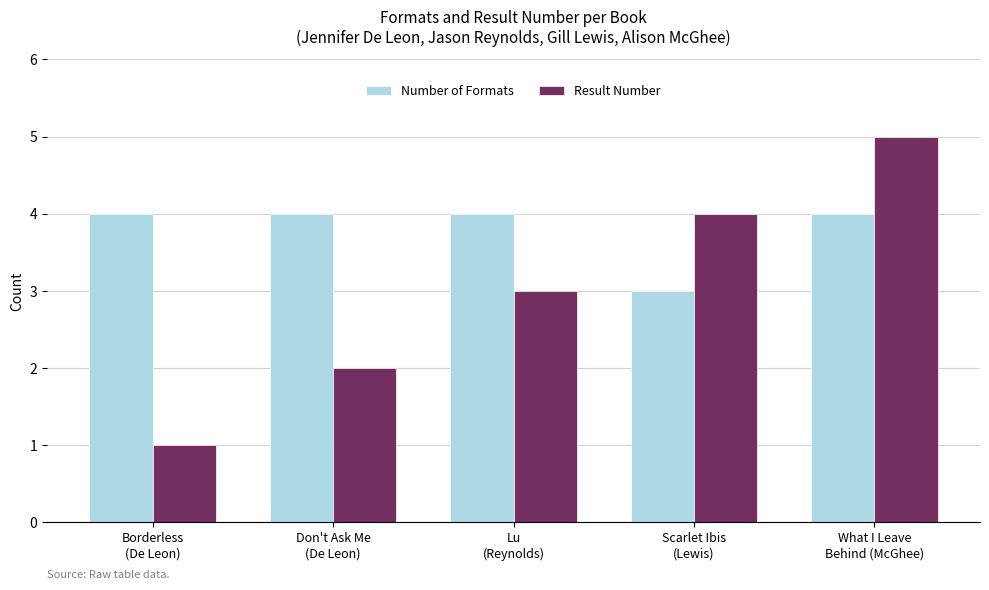

Reading left to right, transcribe all the data shown in this chart.

Number of Formats: 4	4	4	3	4
Result Number: 1	2	3	4	5